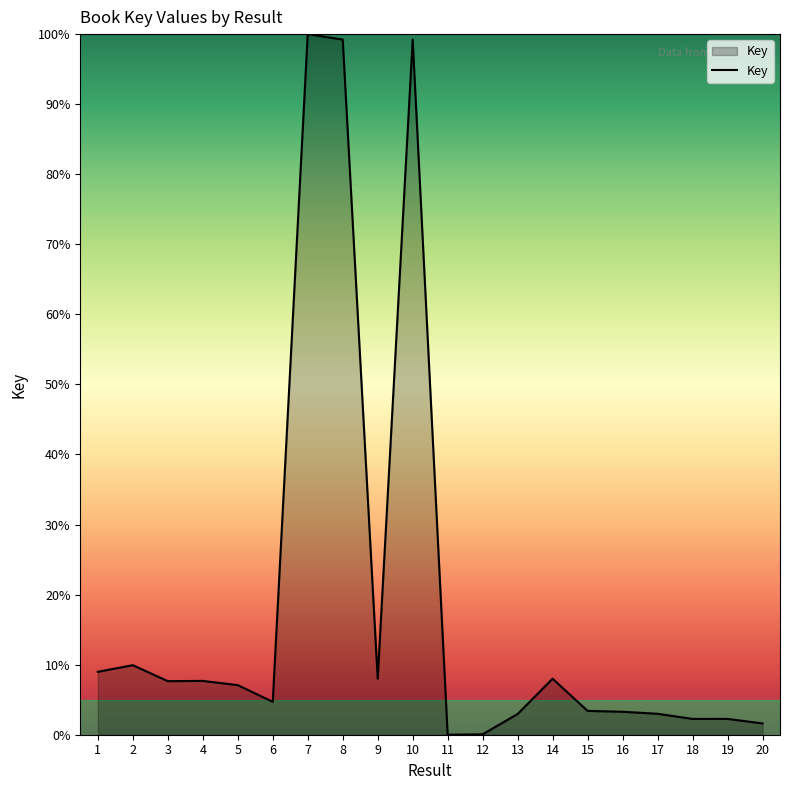

What is the difference between the maximum and minimum values?

100.0